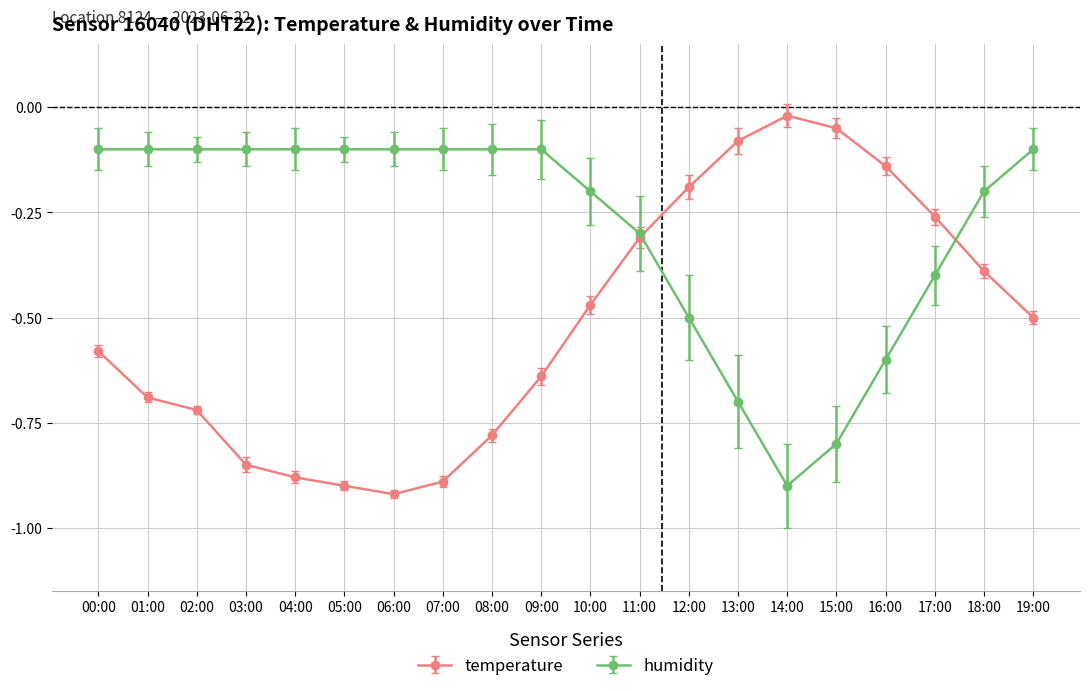

Rank the series by their average value, from lowest to highest.

temperature, humidity